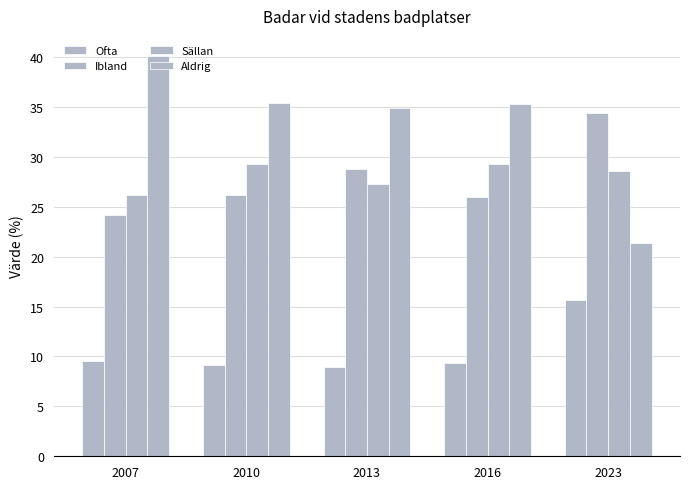

What is the sum of the Aldrig values at 2013 and 2016?

70.2